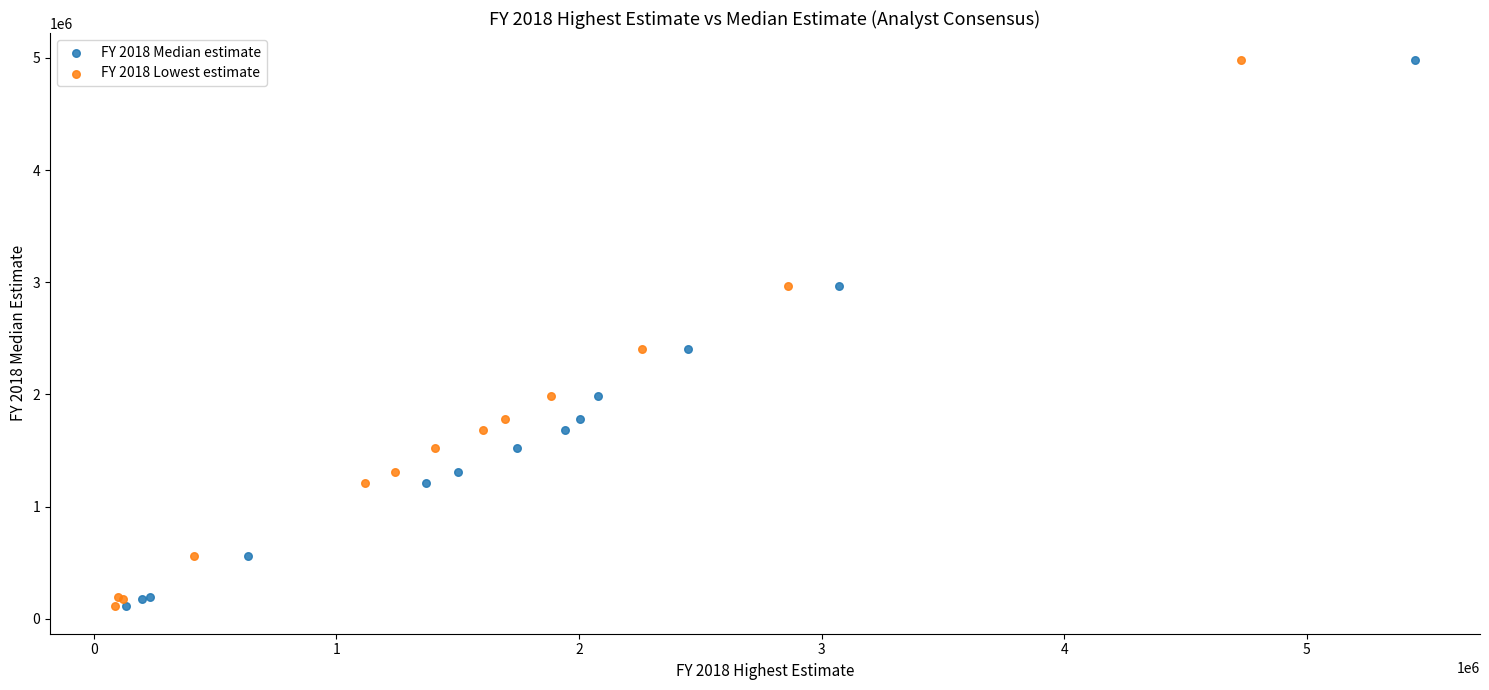

What are all the series names shown in the legend?

FY 2018 Median estimate, FY 2018 Lowest estimate